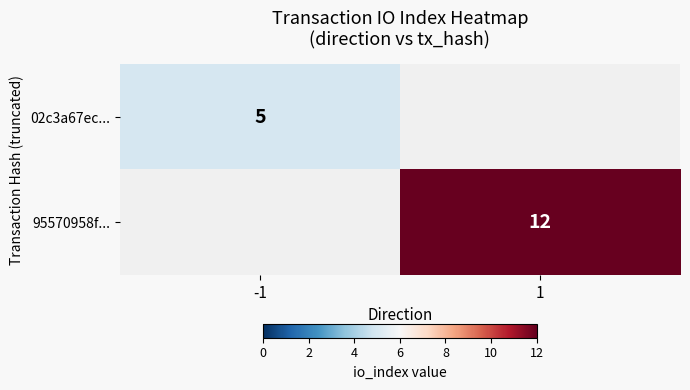

The value of 02c3a67ec... at -1 is 5. True or false?

True